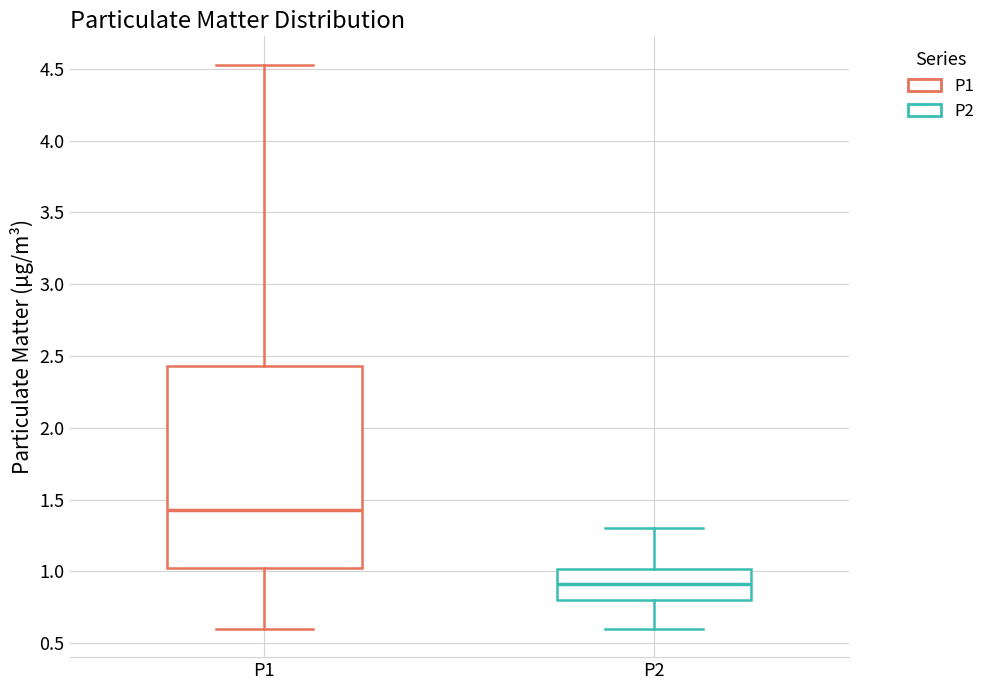

Which box is the tallest, from its lower edge to its upper edge?

P1